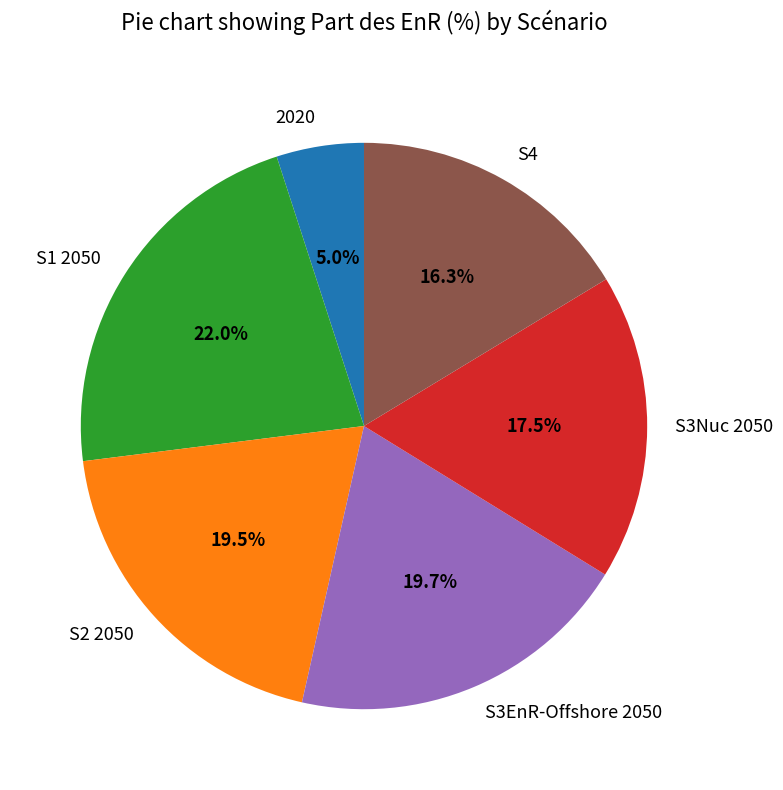

Count the number of slices in the pie.

6